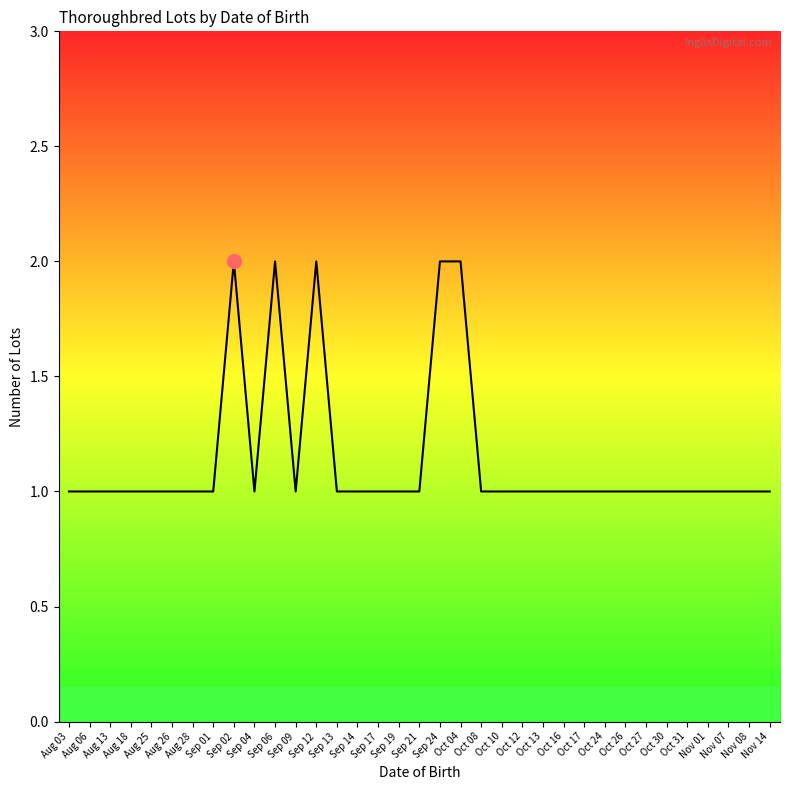

Reading left to right, transcribe all the data shown in this chart.

Aug 03=1	Aug 06=1	Aug 13=1	Aug 18=1	Aug 25=1	Aug 26=1	Aug 28=1	Sep 01=1	Sep 02=2	Sep 04=1	Sep 06=2	Sep 09=1	Sep 12=2	Sep 13=1	Sep 14=1	Sep 17=1	Sep 19=1	Sep 21=1	Sep 24=2	Oct 04=2	Oct 08=1	Oct 10=1	Oct 12=1	Oct 13=1	Oct 16=1	Oct 17=1	Oct 24=1	Oct 26=1	Oct 27=1	Oct 30=1	Oct 31=1	Nov 01=1	Nov 07=1	Nov 08=1	Nov 14=1